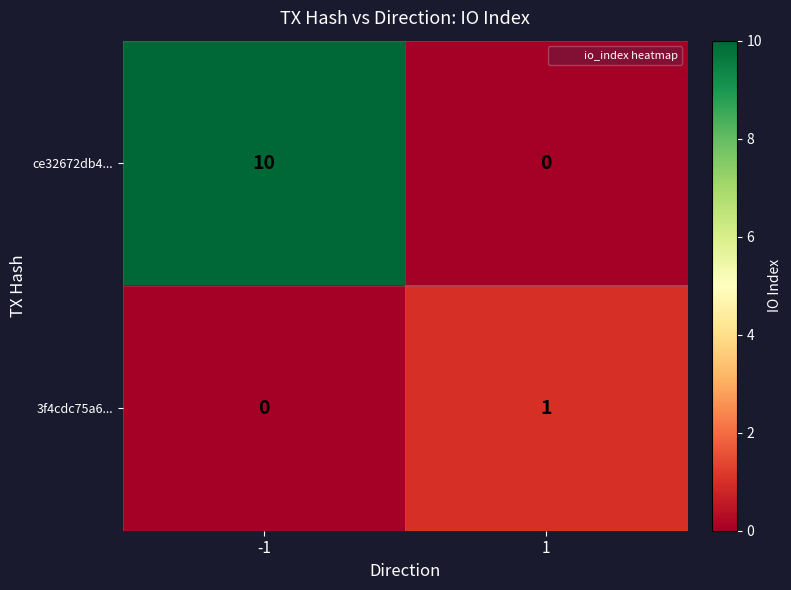

List the series in order of their overall mean, lowest first.

3f4cdc75a6..., ce32672db4...